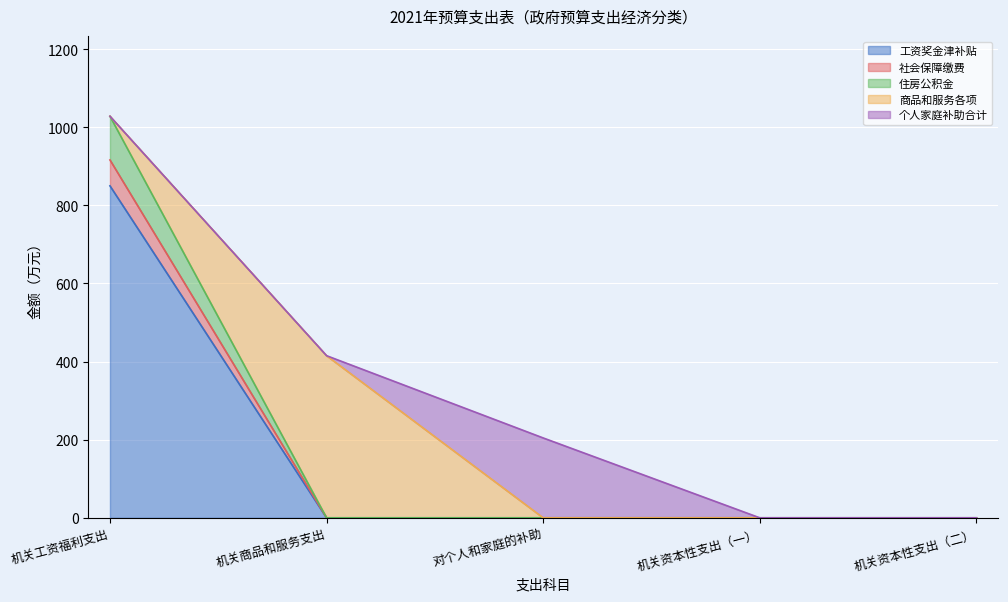

True or false: 社会保障缴费 and 住房公积金 intersect in this chart.

False